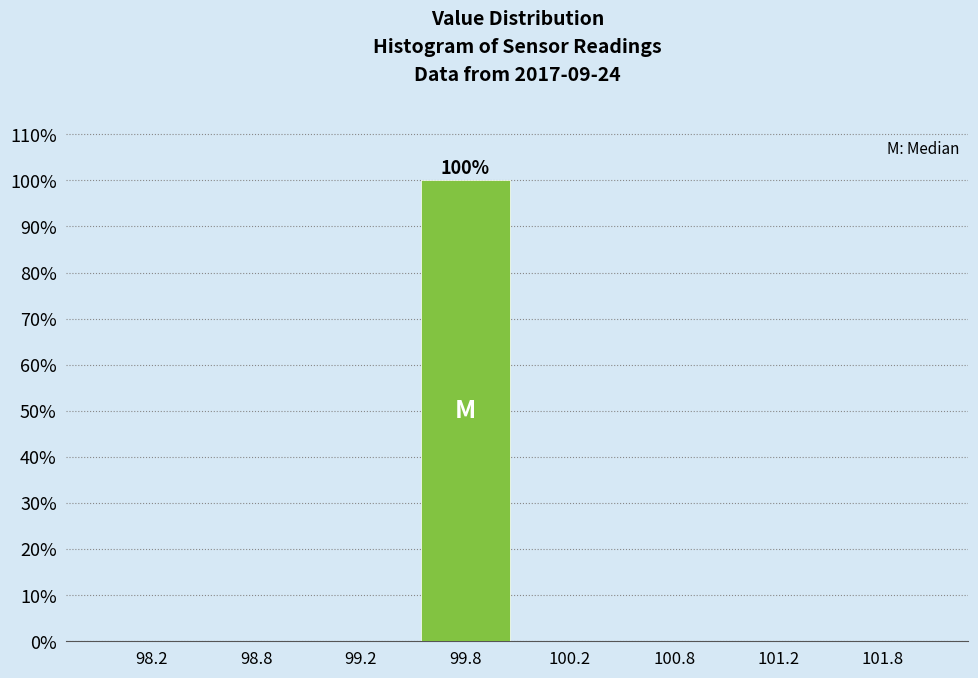

Reading left to right, list all the values displayed in this chart.

98.2=0	98.8=0	99.2=0	99.8=100	100.2=0	100.8=0	101.2=0	101.8=0